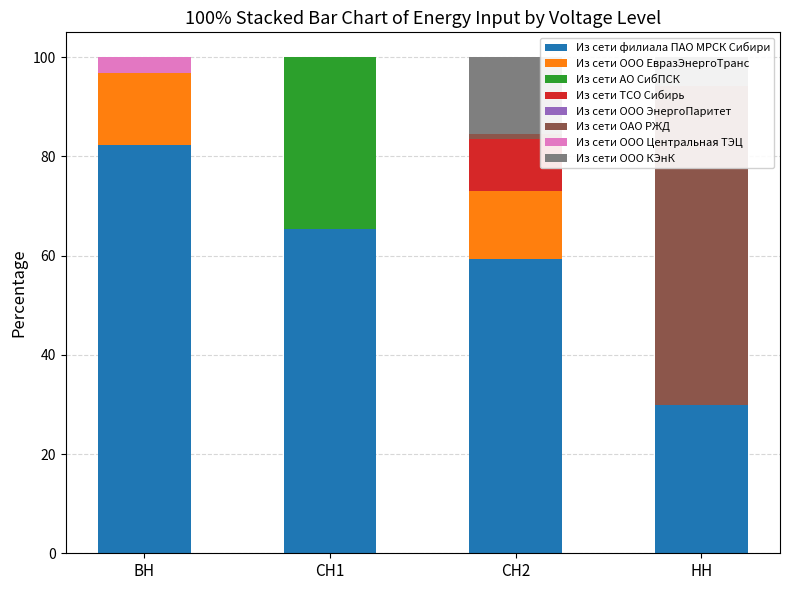

Is it true that Из сети ООО ЕвразЭнергоТранс equals -1.1 at СН2?

False